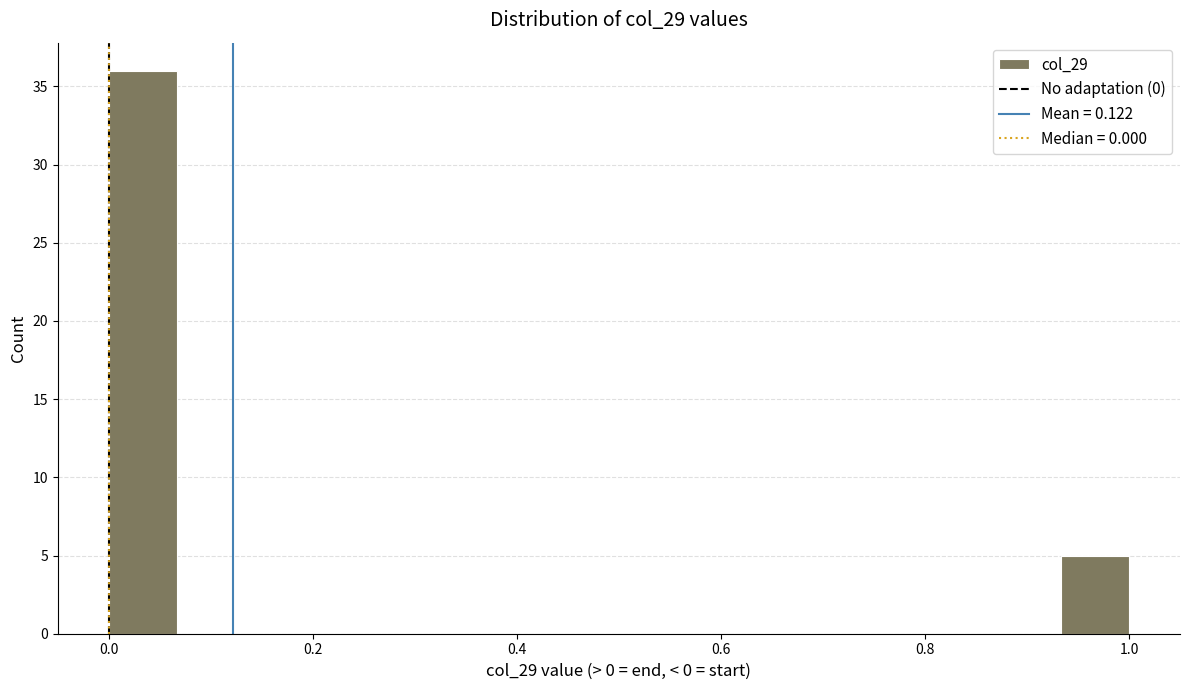

Read against the x-axis, roughly where is the centre of the tallest bar?

0.04